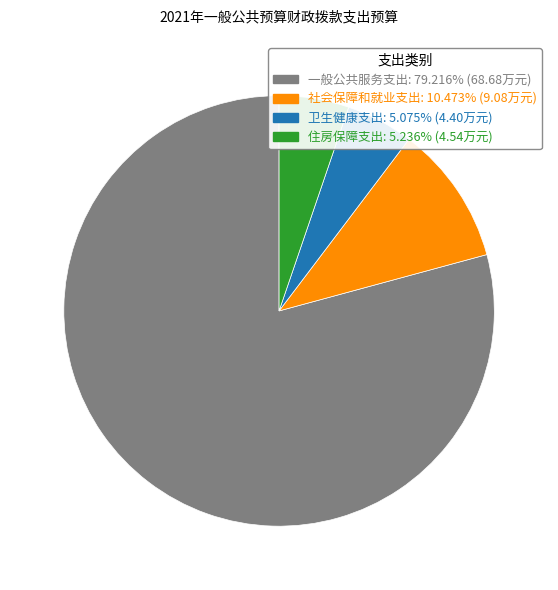

Does any single category account for the majority?

Yes